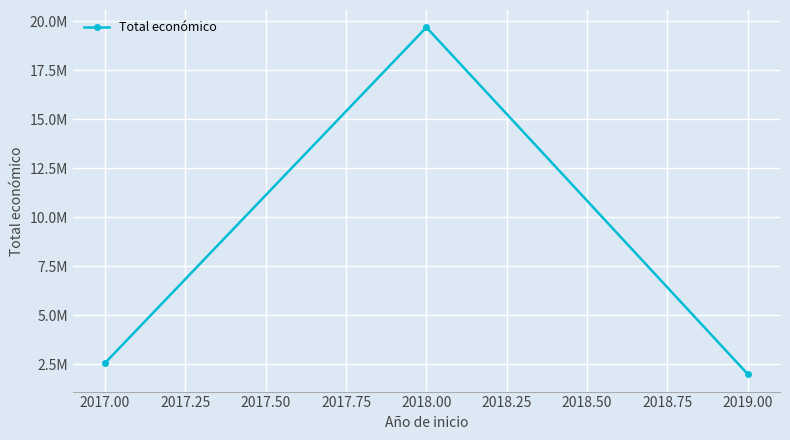

Is this an area chart (filled region under the line)?

No